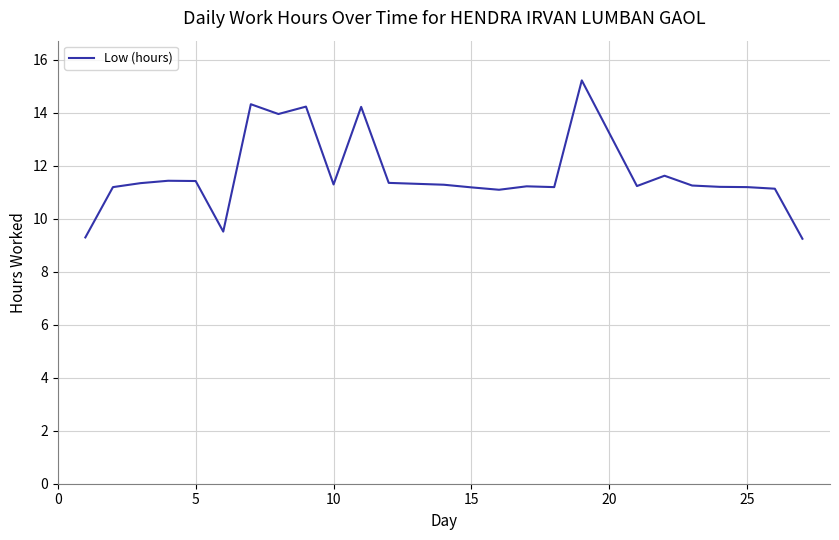

What is the maximum value shown in the chart?

15.2